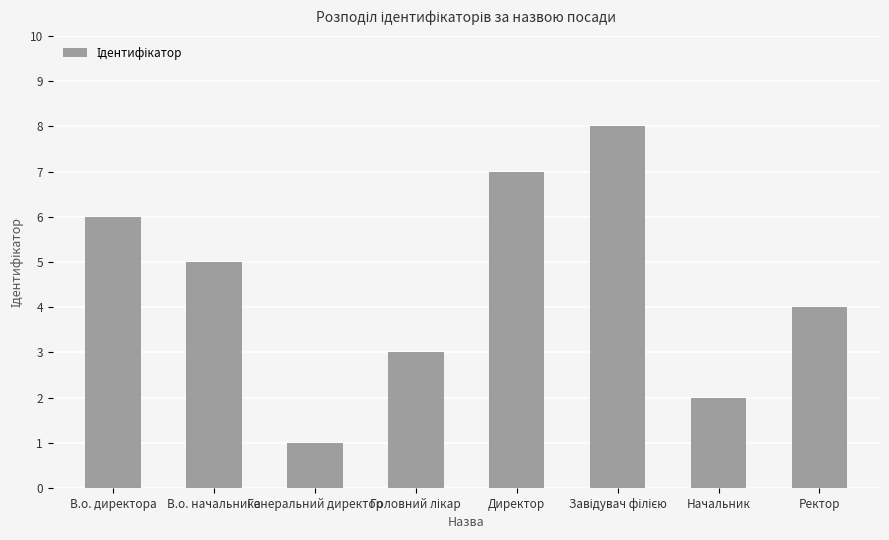

Count the values in the range 3 to 7.

5